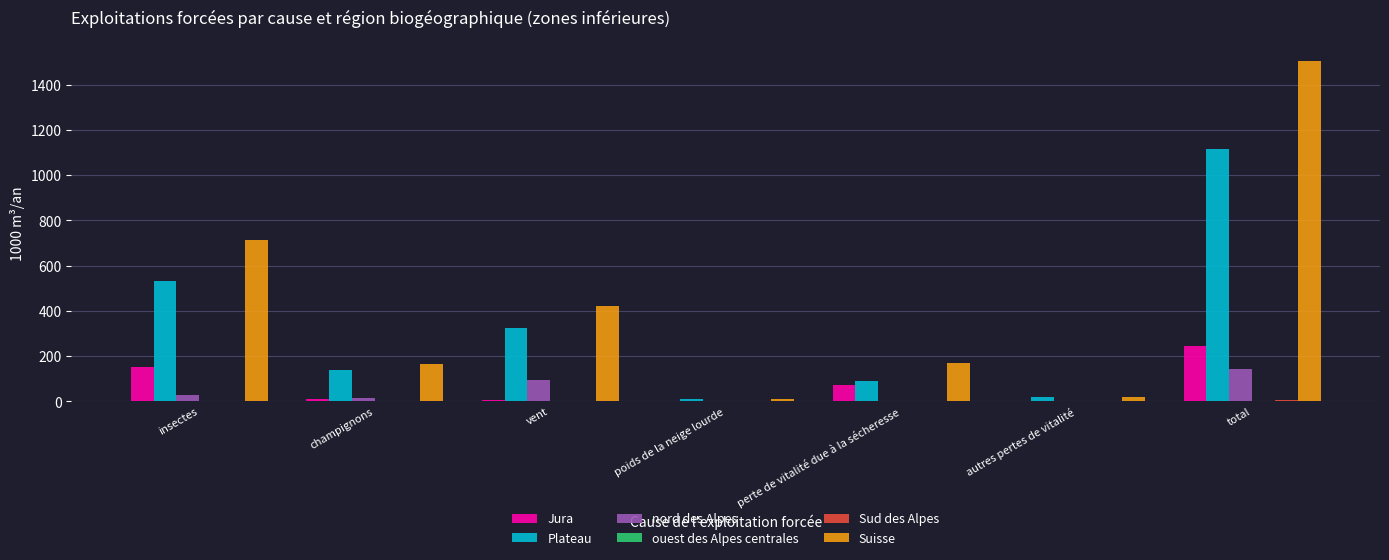

Which series changed the most between champignons and total?

Suisse